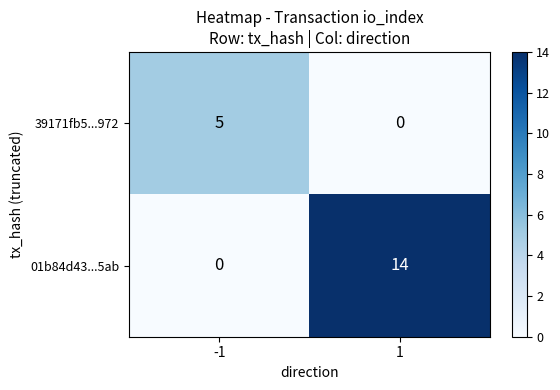

How many values in the 39171fb5...972 series are below 5?

1